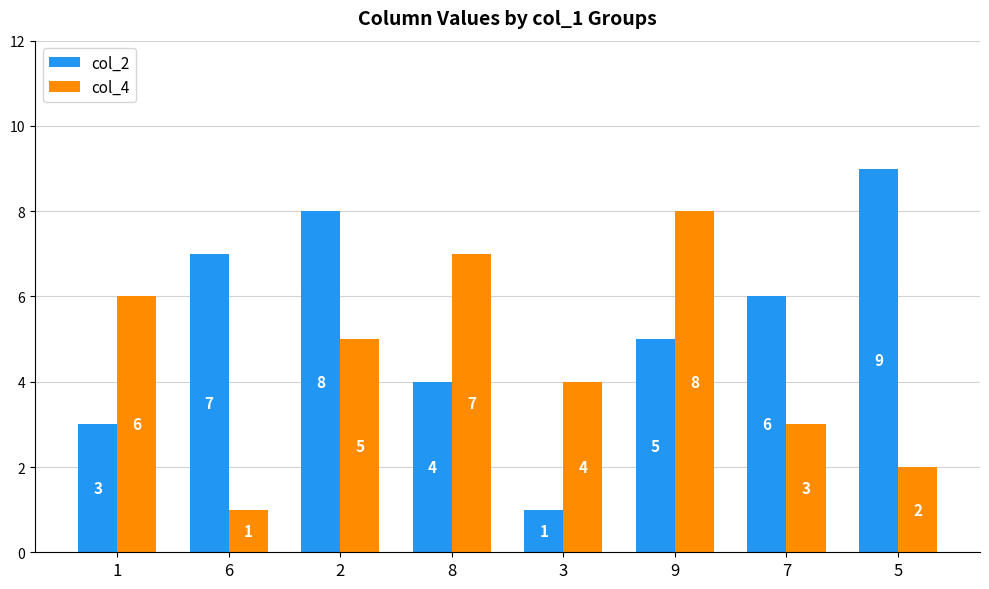

How many values in the col_4 series are below 5?

4